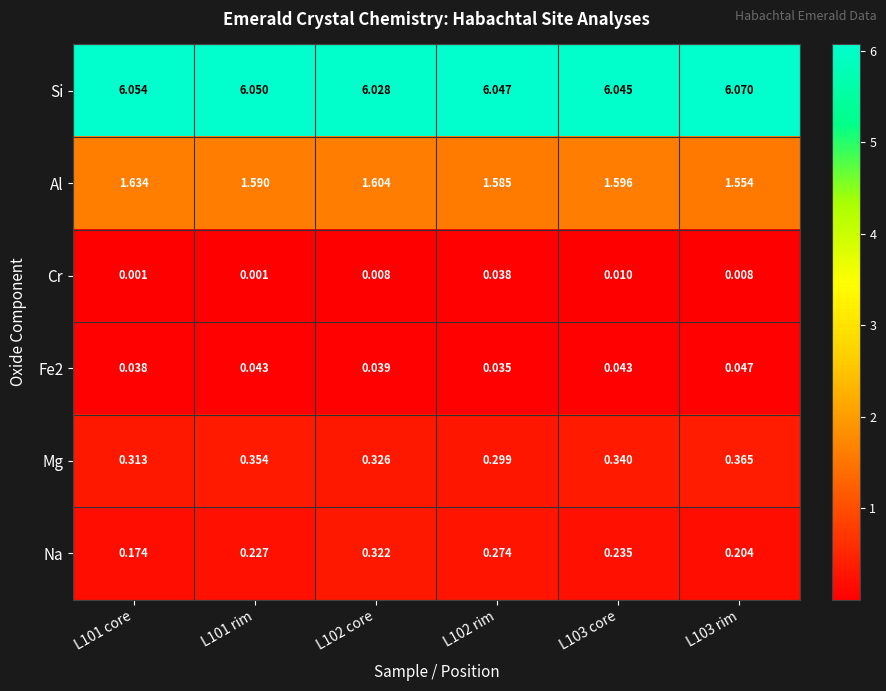

Which series changed the most between L101 core and L103 core?

Na